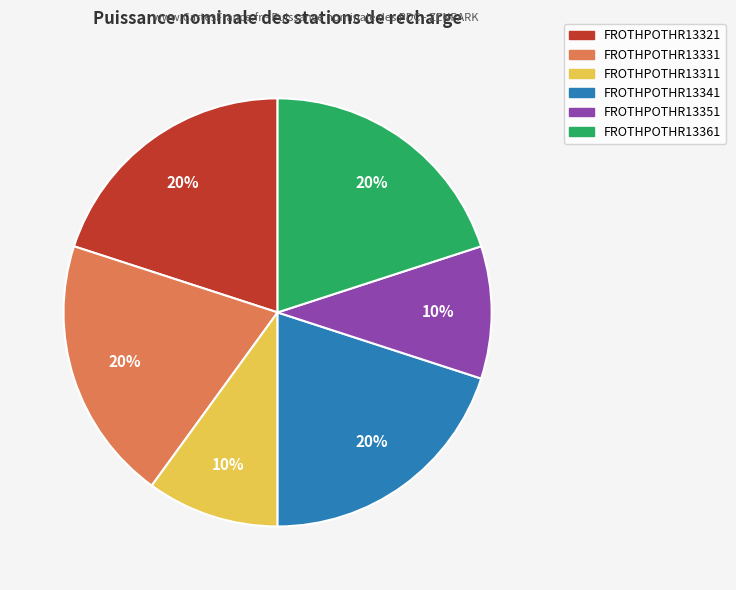

To the nearest percent, what percentage of the pie is FROTHPOTHR13361?

20%